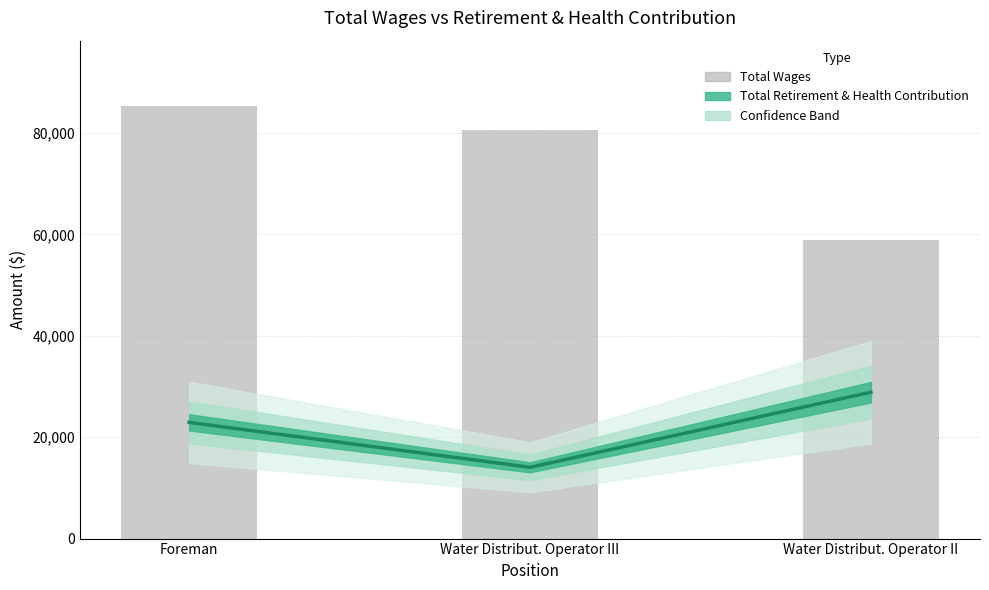

Rank the categories by value from lowest to highest.

Water Distribut. Operator II, Water Distribut. Operator III, Foreman